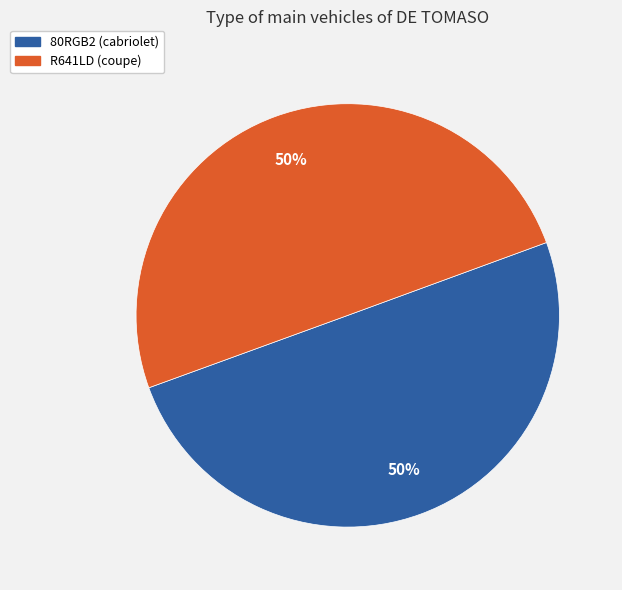

What is the ratio of the value at 80RGB2 (cabriolet) to the value at R641LD (coupe)?

1.0